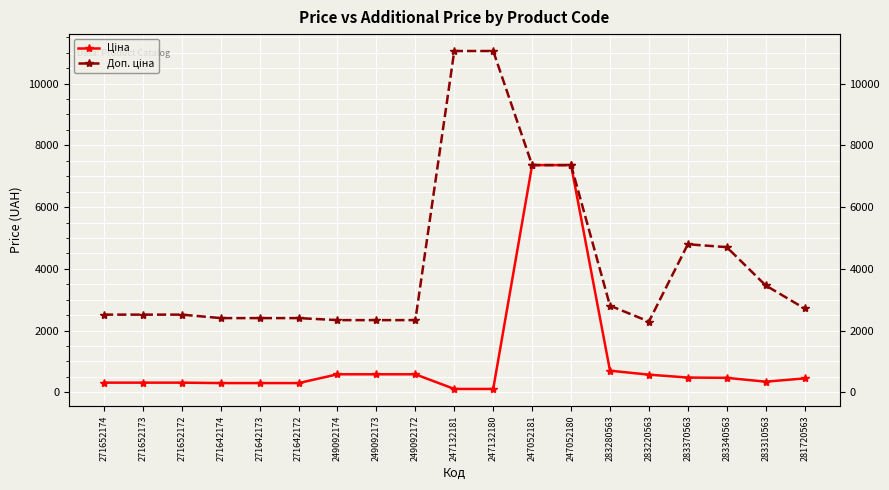

At which category does the chart reach its peak across all series?

247132181